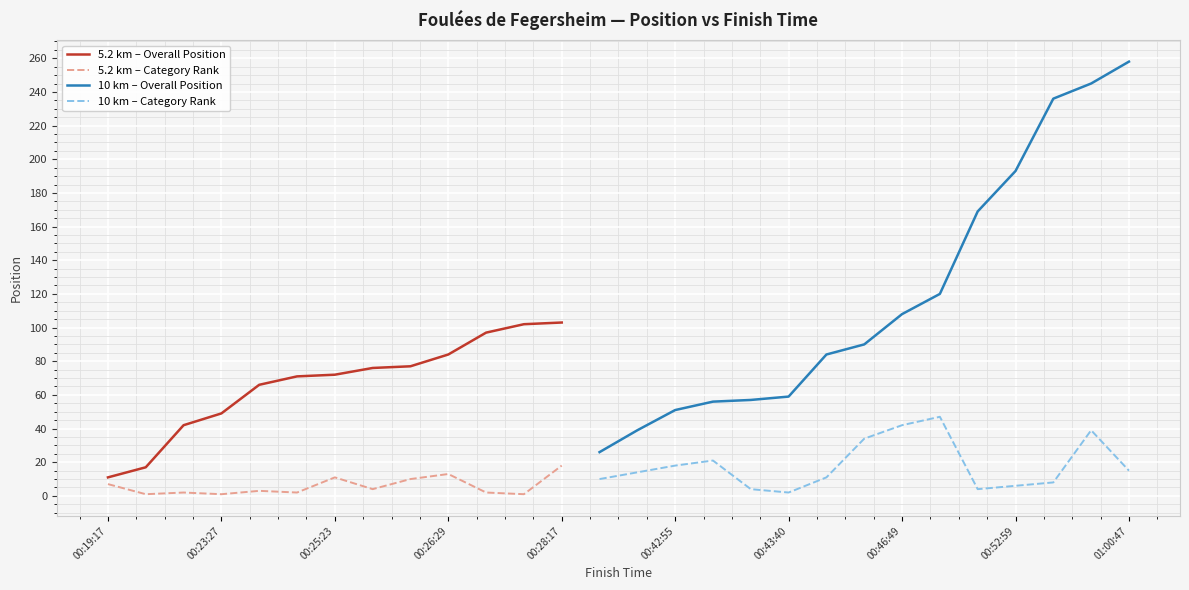

The value of 5.2 km – Overall Position at 00:25:23 is 45. True or false?

False